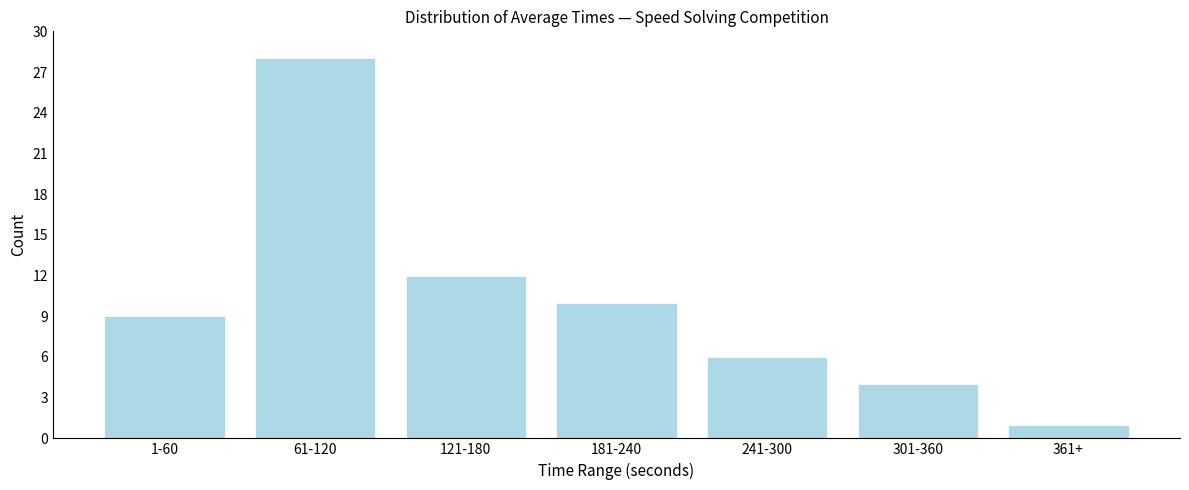

Reading left to right, extract all data points from this chart.

1-60=9	61-120=28	121-180=12	181-240=10	241-300=6	301-360=4	361+=1